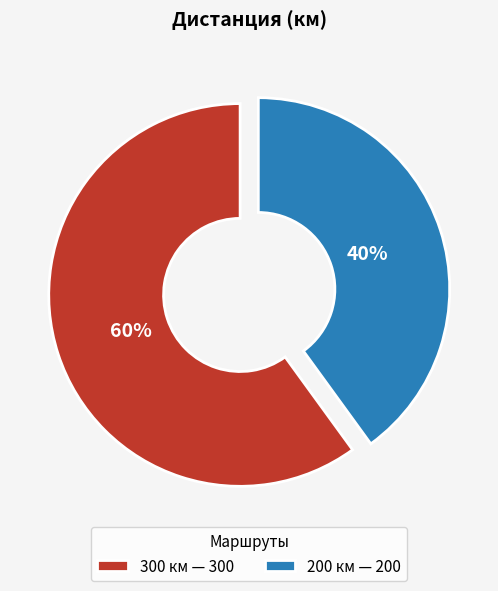

To the nearest percent, what is the difference between the largest and smallest slice percentages?

20%